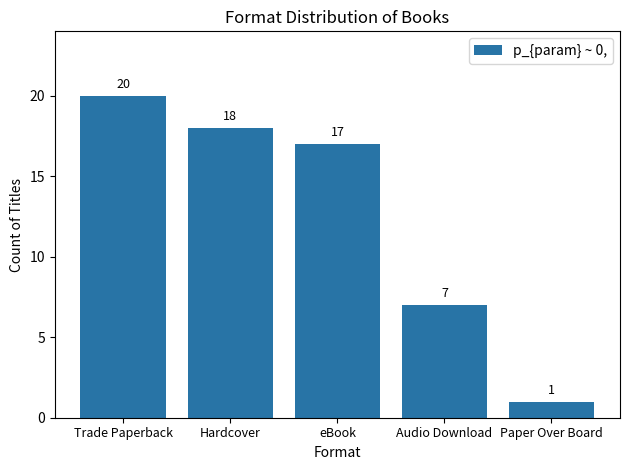

How many bars are there in total?

5